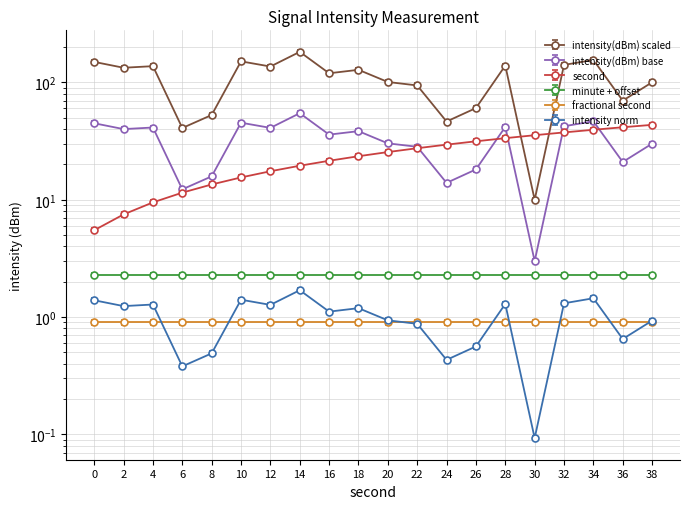

Is it true that intensity(dBm) equals 14.1 at 36?

False